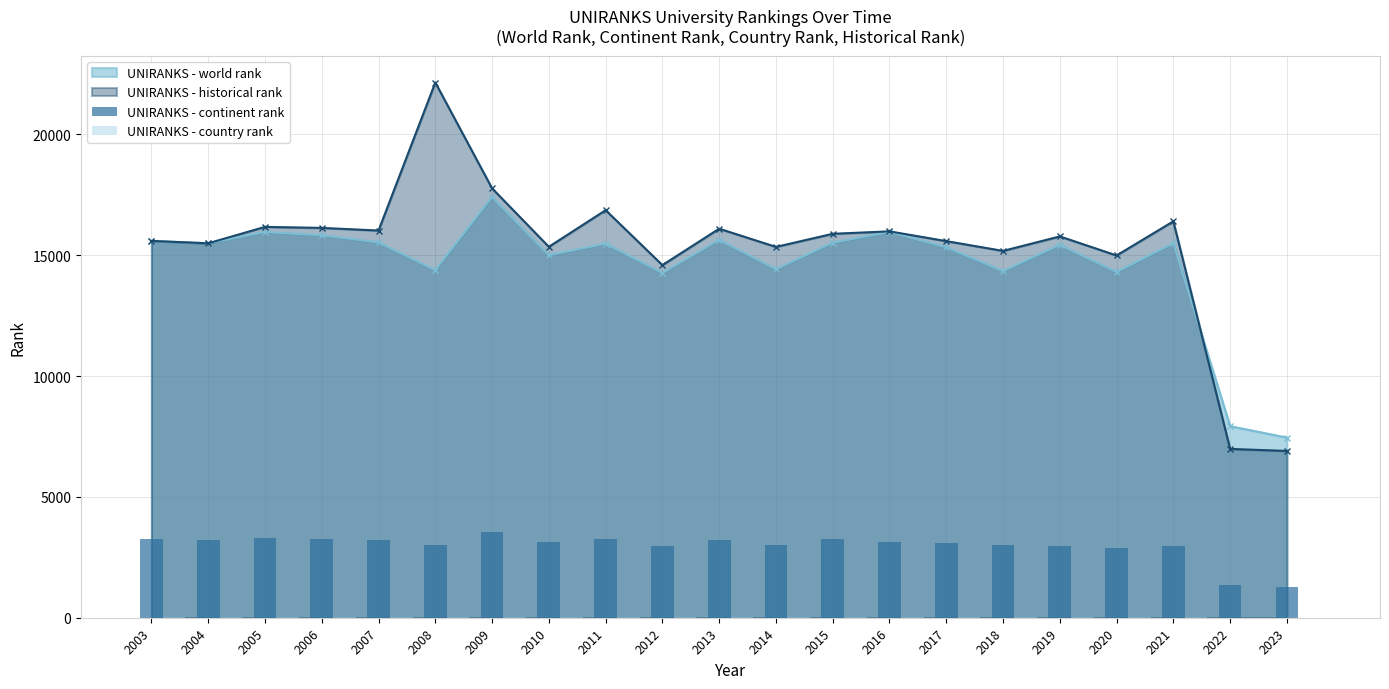

Is it true that UNIRANKS - historical rank equals 16174.0 at 2005?

True